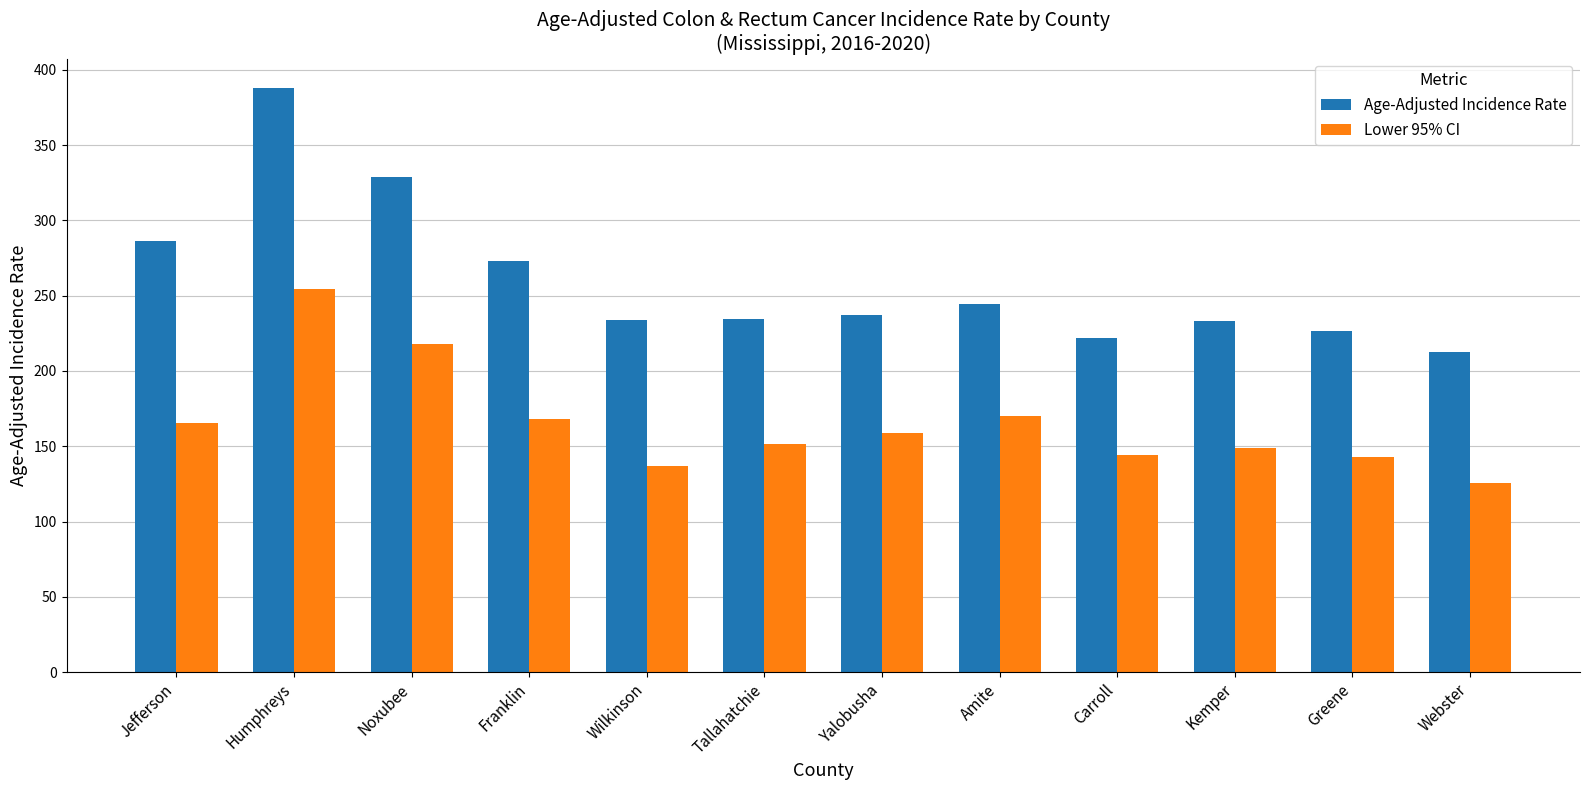

How many series are shown in this chart?

2